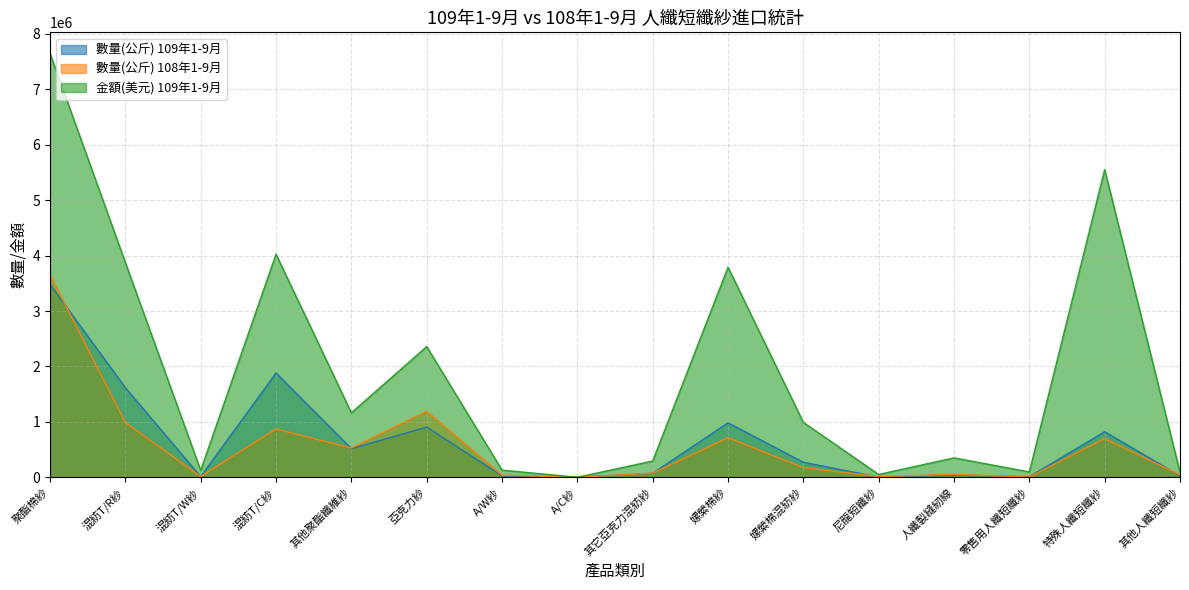

At which category does 數量(公斤) 109年1-9月 reach its first local valley?

混紡T/W紗